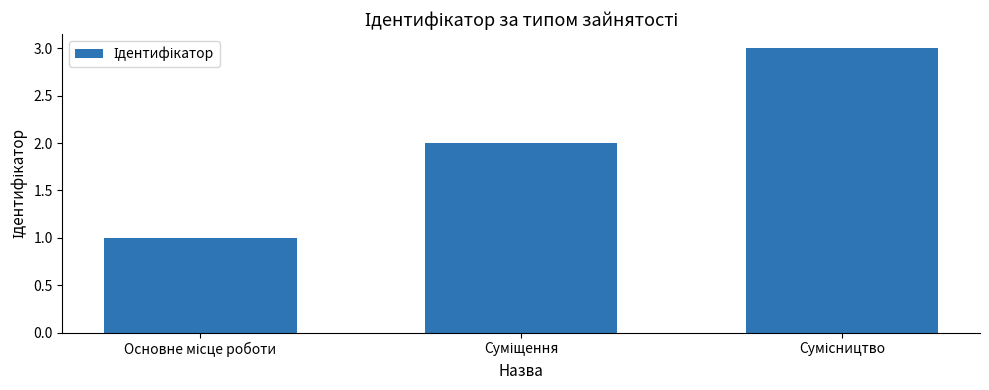

What is the maximum value shown in the chart?

3